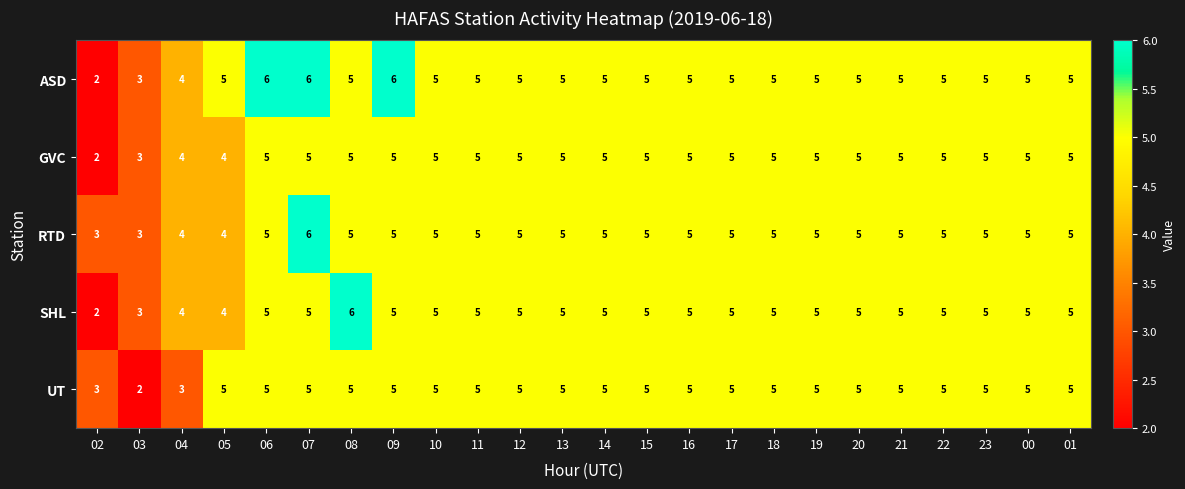

Count the ASD values in the range 5 to 6.

21